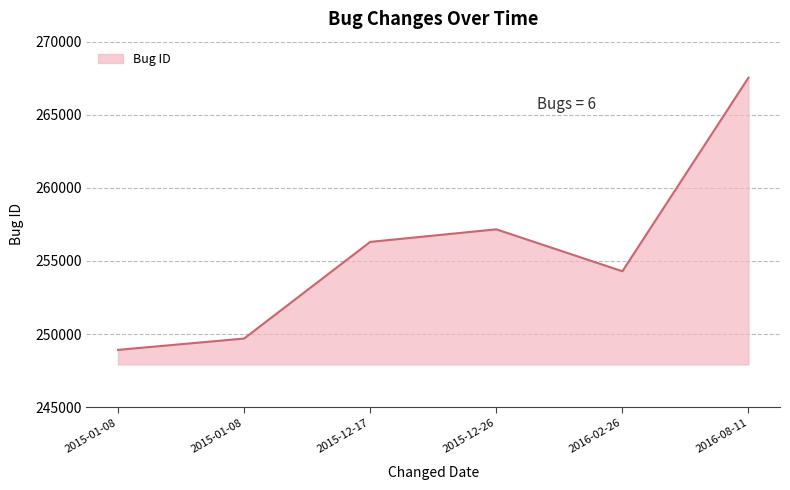

Does the chart display data point markers on the line(s)?

No